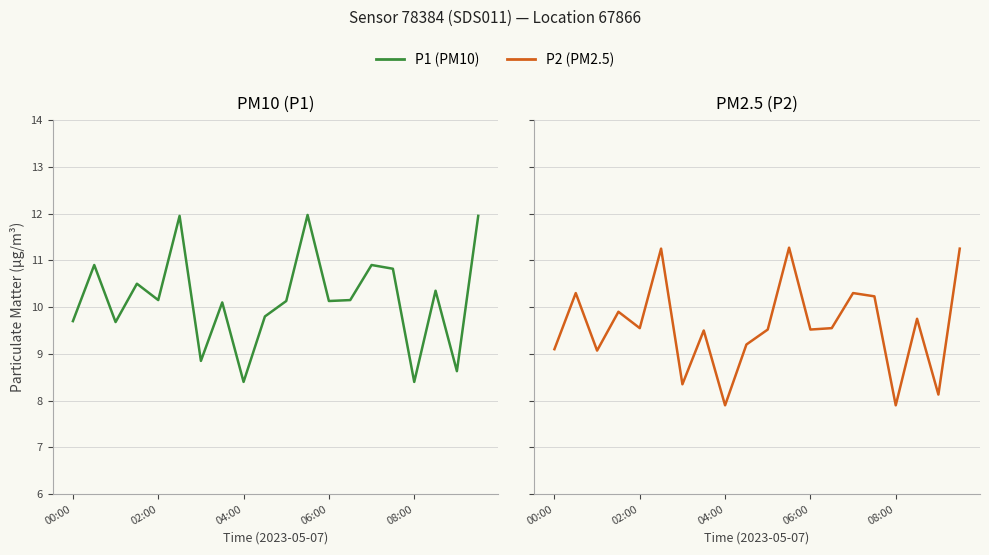

At 04:00, list the series in order from smallest to largest.

P2, P1